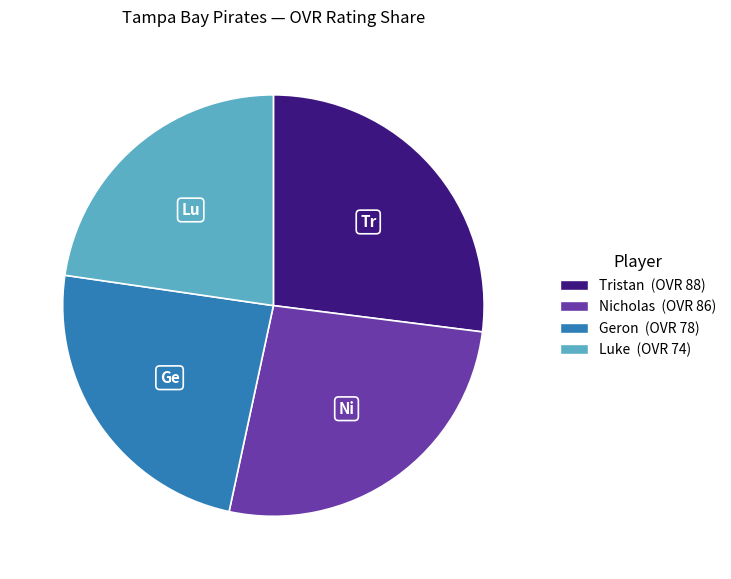

Is Geron the majority of the pie?

No